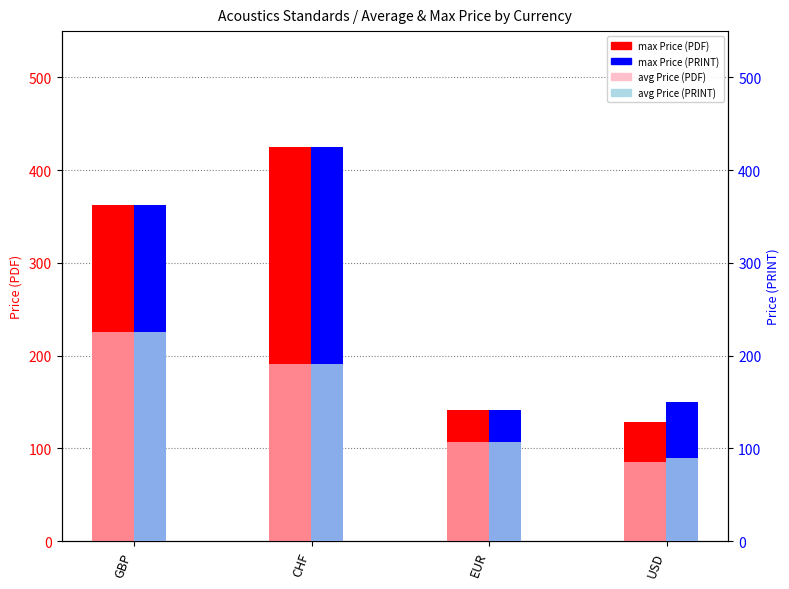

How many bars are there in each group?

4